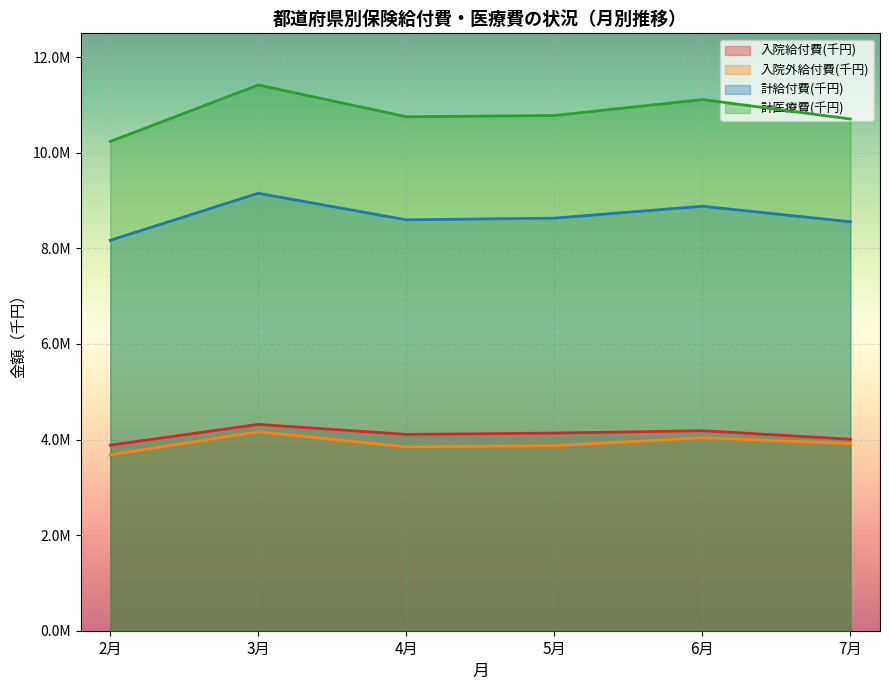

What is the value of the 入院給付費(千円) point at the 4th from the left?

4135408.3